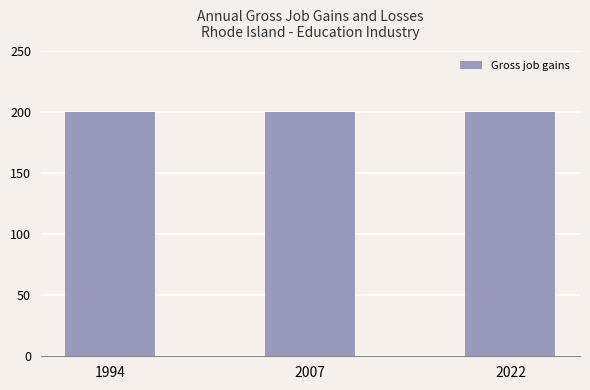

How many data points does each series have?

3